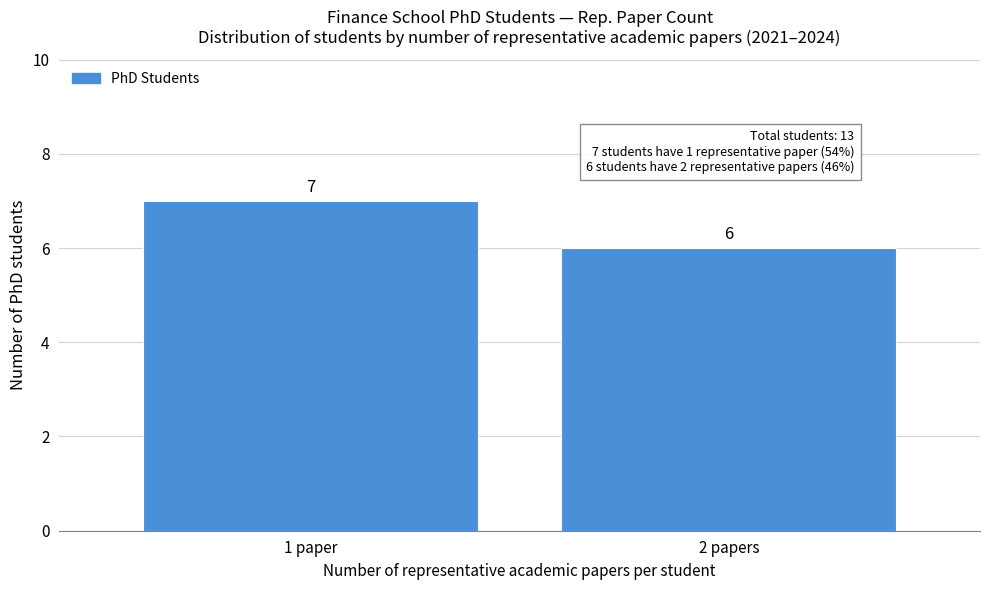

Reading left to right, what are all the values shown in this chart?

7	6